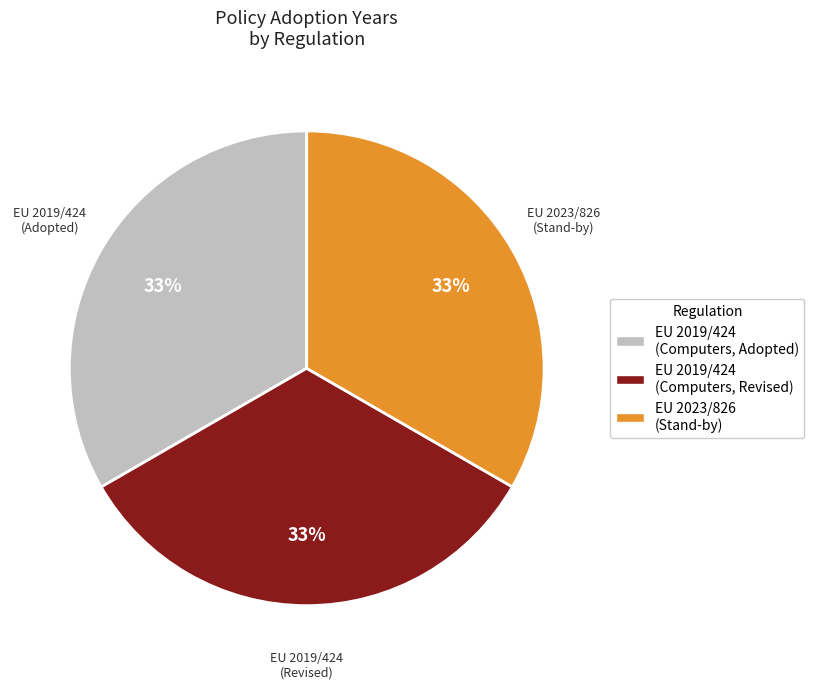

What is the ratio of the value at EU 2019/424 (Computers, Revised) to the value at EU 2023/826 (Stand-by)?

1.0